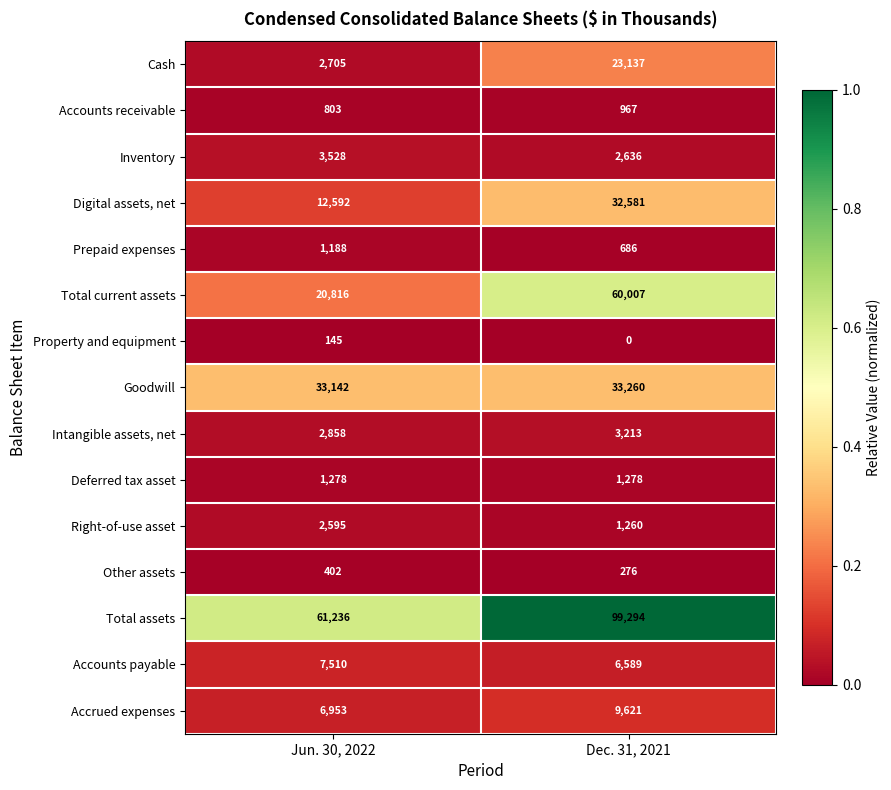

Which series changed the most between Jun. 30, 2022 and Dec. 31, 2021?

Total current assets